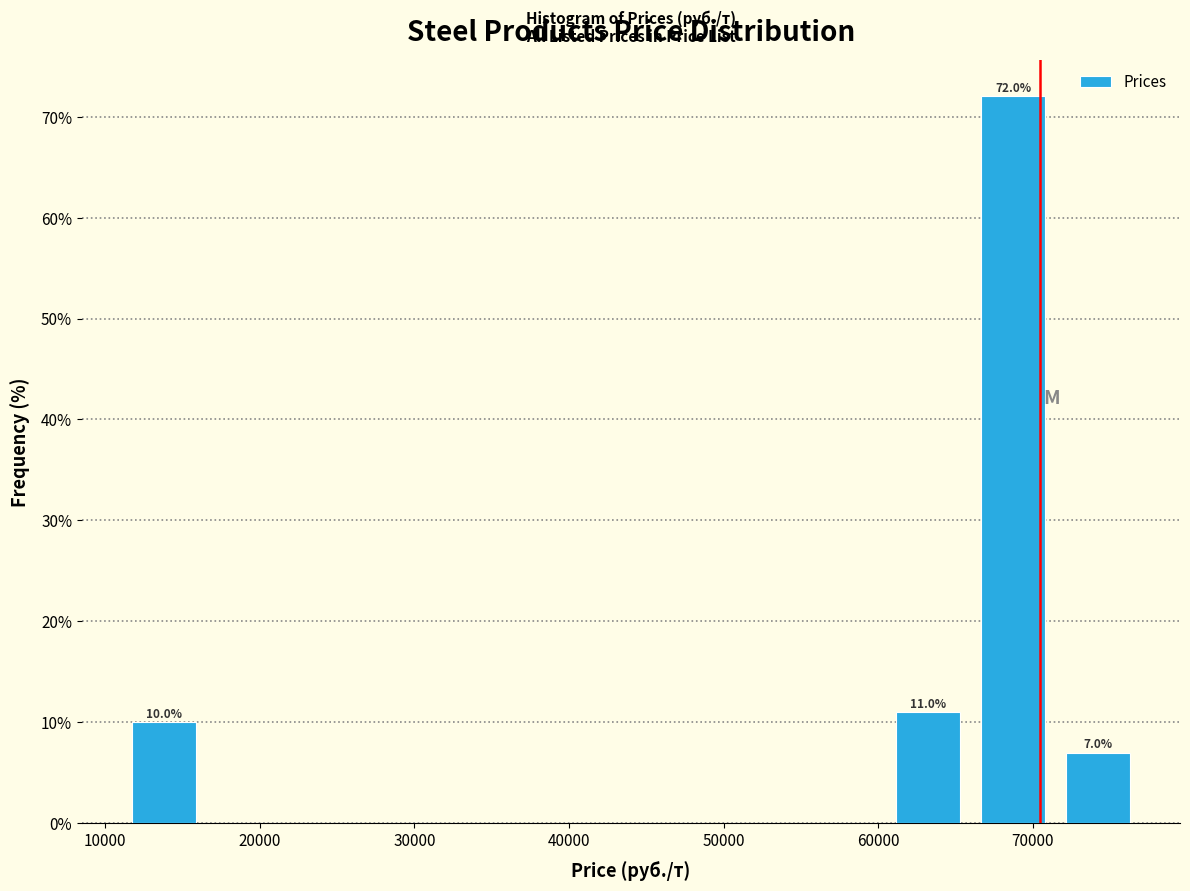

Which range on the x-axis has the tallest bar?

66000 to 71000